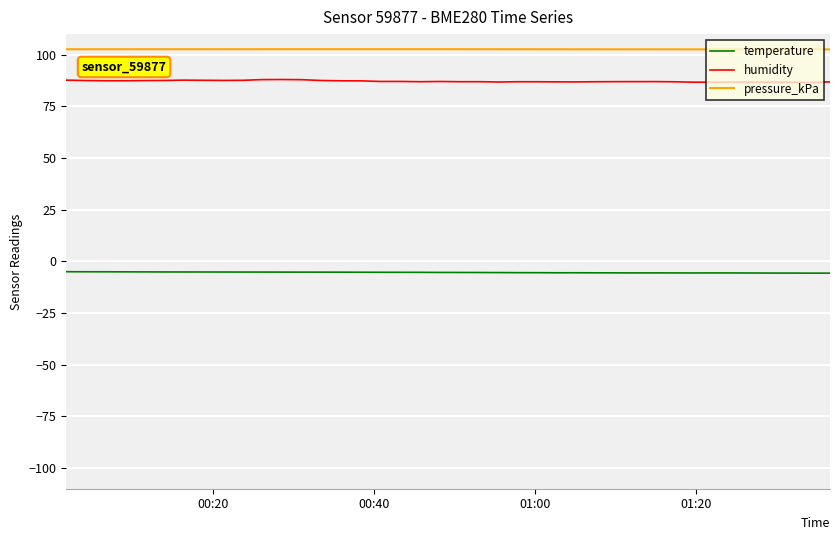

What are all the series names shown in the legend?

temperature, humidity, pressure_kPa